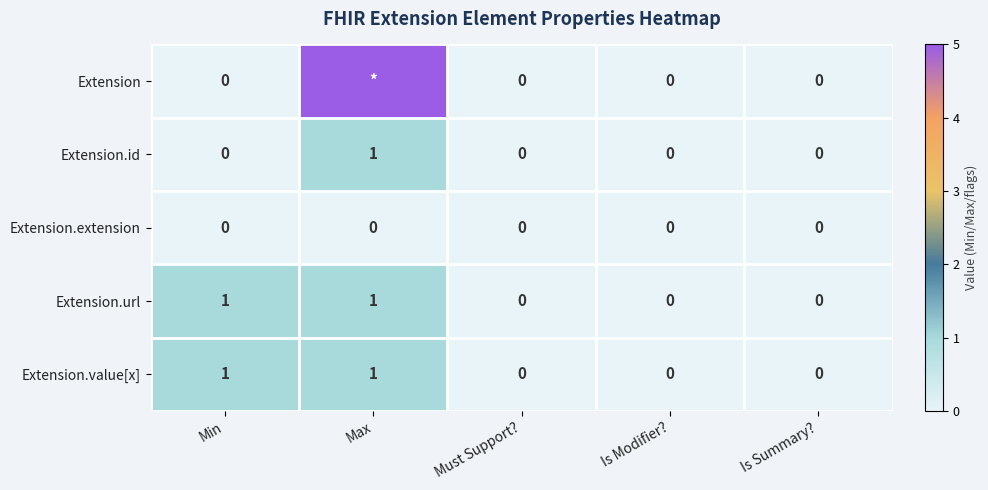

Which has a higher value, Is Summary? or Max?

Max